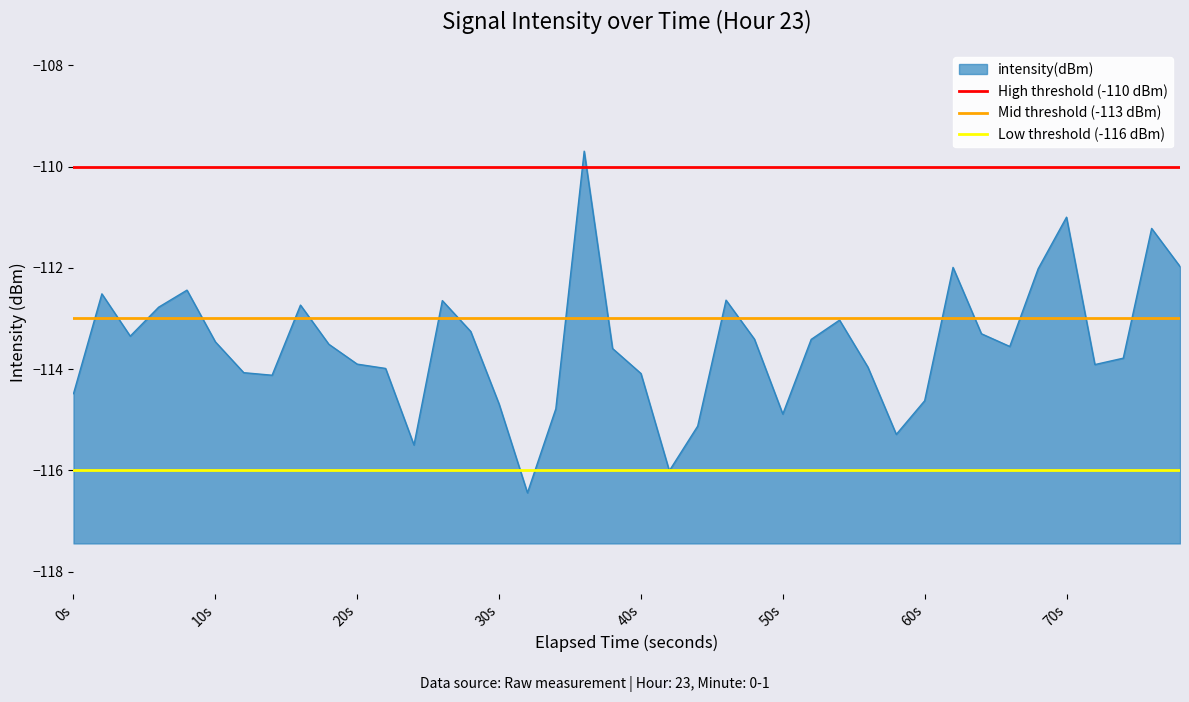

At which label is Low threshold (-116 dBm) closest to -116?

0s